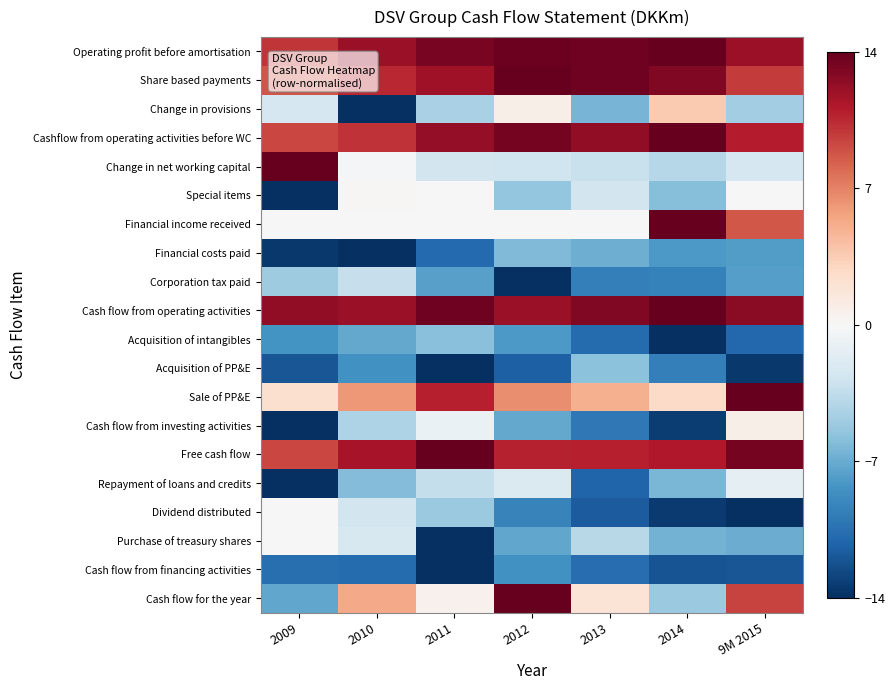

What is the total value across all series at 2013?

-22.3